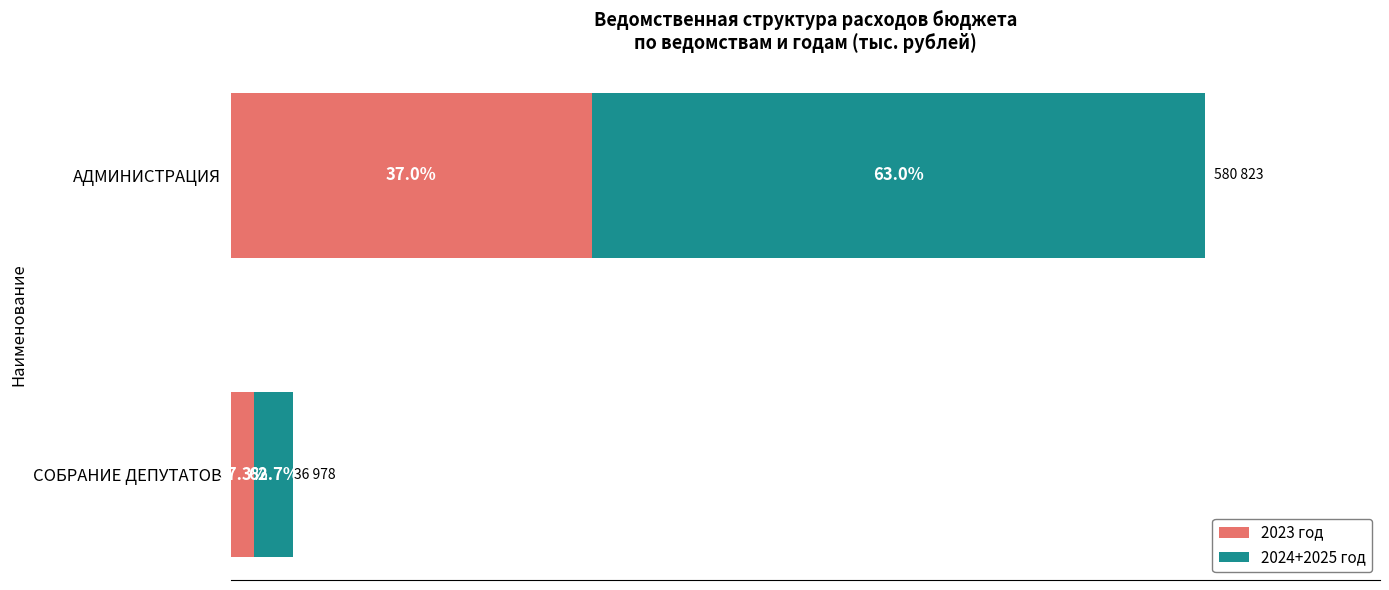

What are all the series names shown in the legend?

2023 год, 2024+2025 год